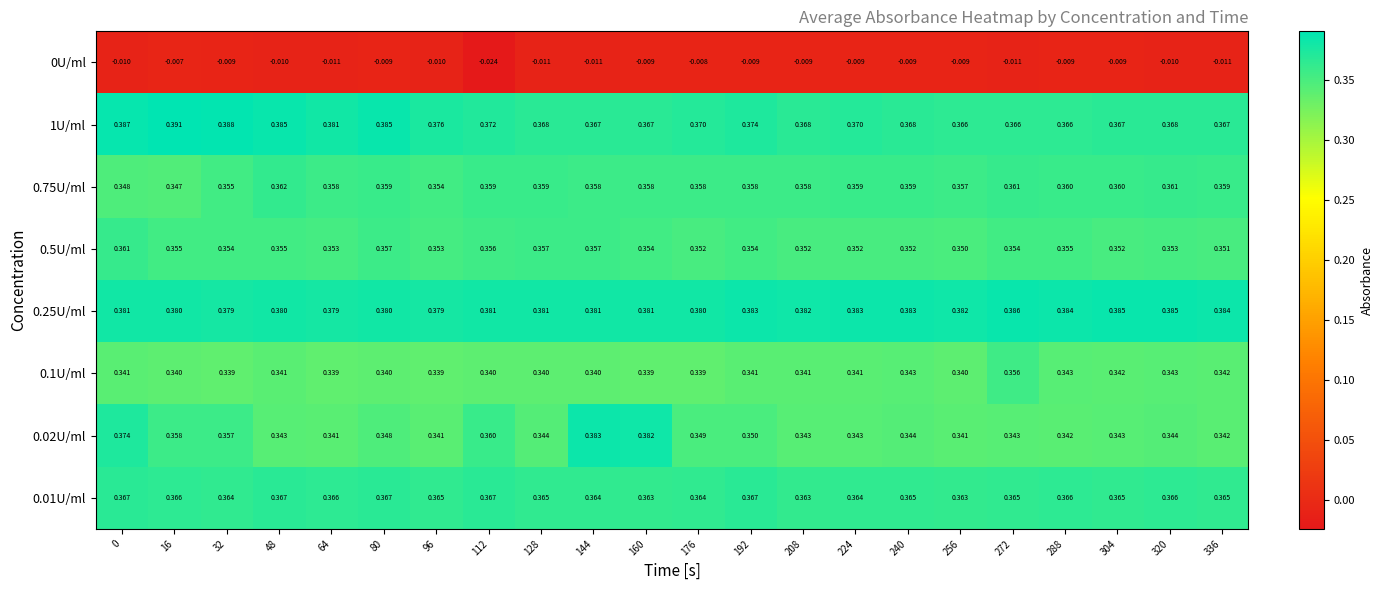

Is the value of 0.5U/ml at 48 greater than the value of 0U/ml at 176?

Yes